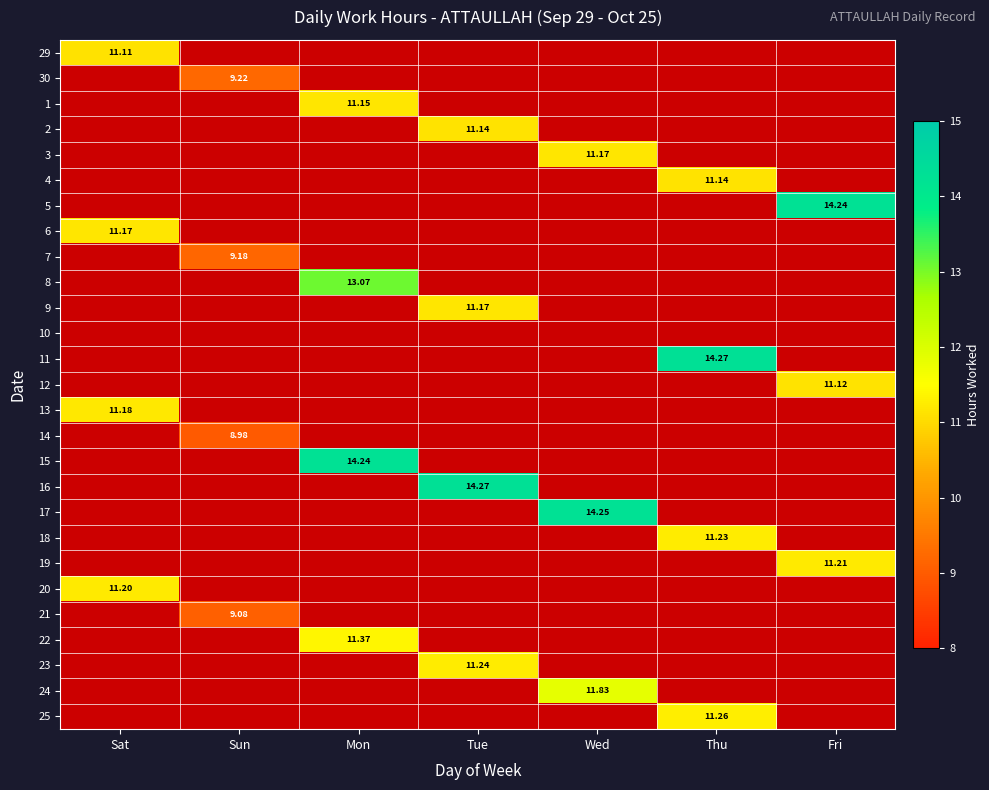

How many distinct data groups are displayed?

27